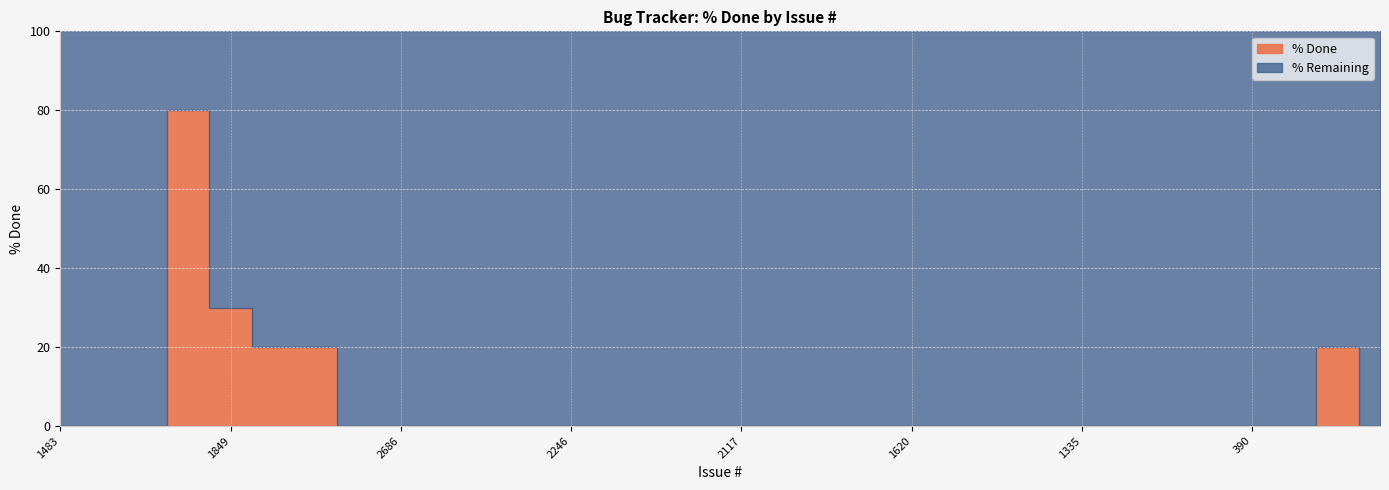

Reading left to right, extract all data points from this chart.

0	0	0	80	30	20	20	0	0	0	0	0	0	0	0	0	0	0	0	0	0	0	0	0	0	0	0	0	0	0	20	0